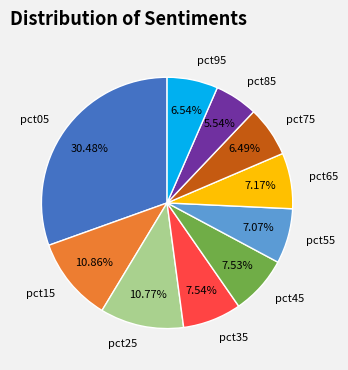

To the nearest percent, what is the average slice percentage?

10%